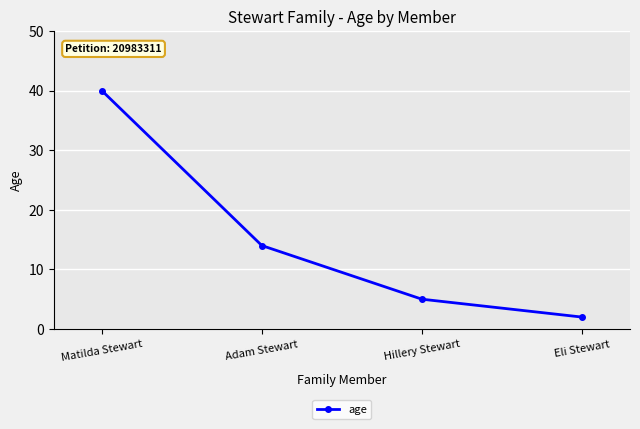

How many lines are shown in the chart?

1